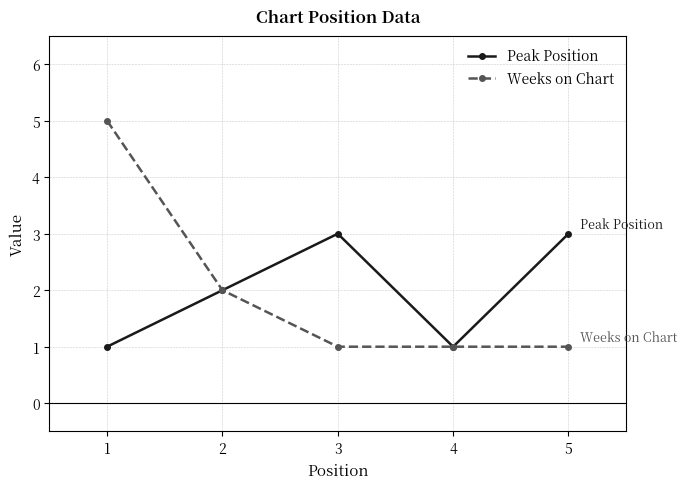

Count the number of categories in the chart.

5